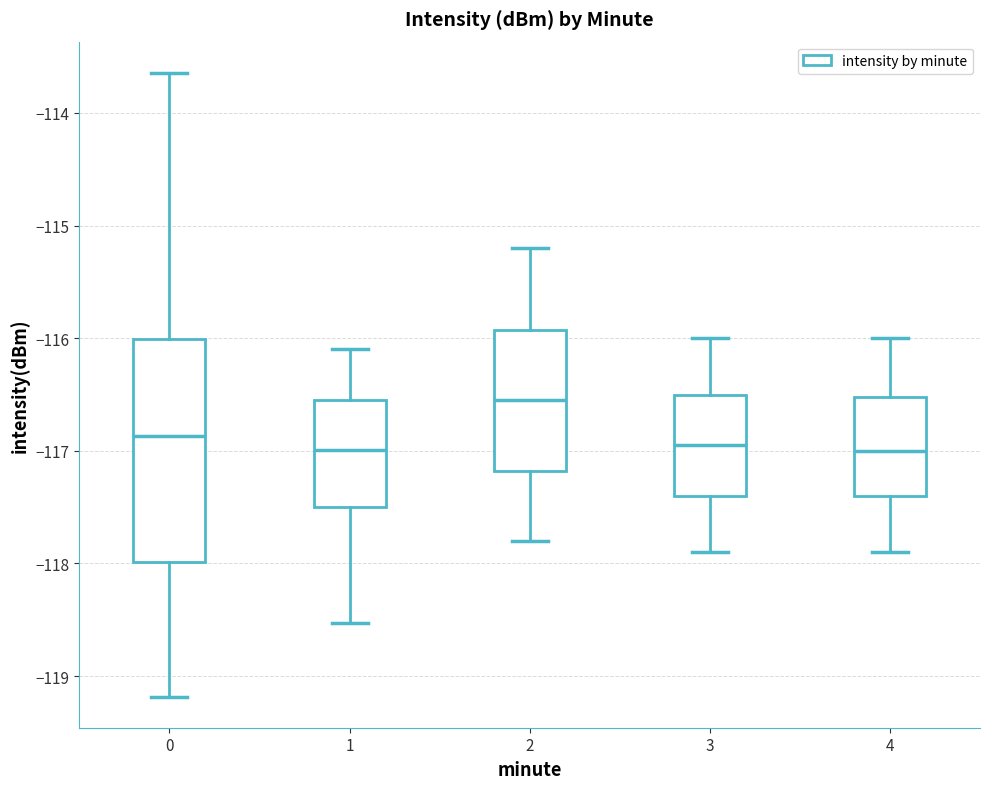

Which box has the highest median line?

2